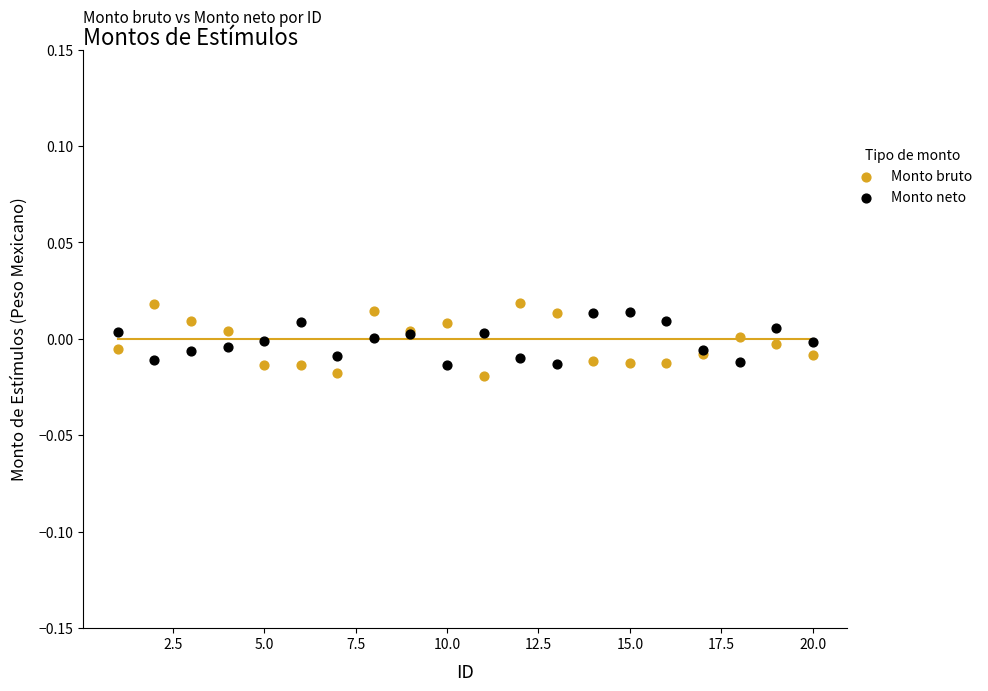

Which series contains the lowest Y value?

Monto bruto